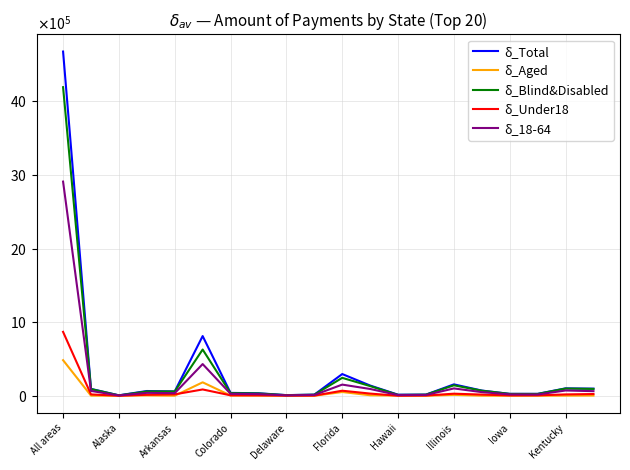

List the series in order of their peak value, lowest first.

δ_Aged, δ_Under18, δ_18-64, δ_Blind&Disabled, δ_Total